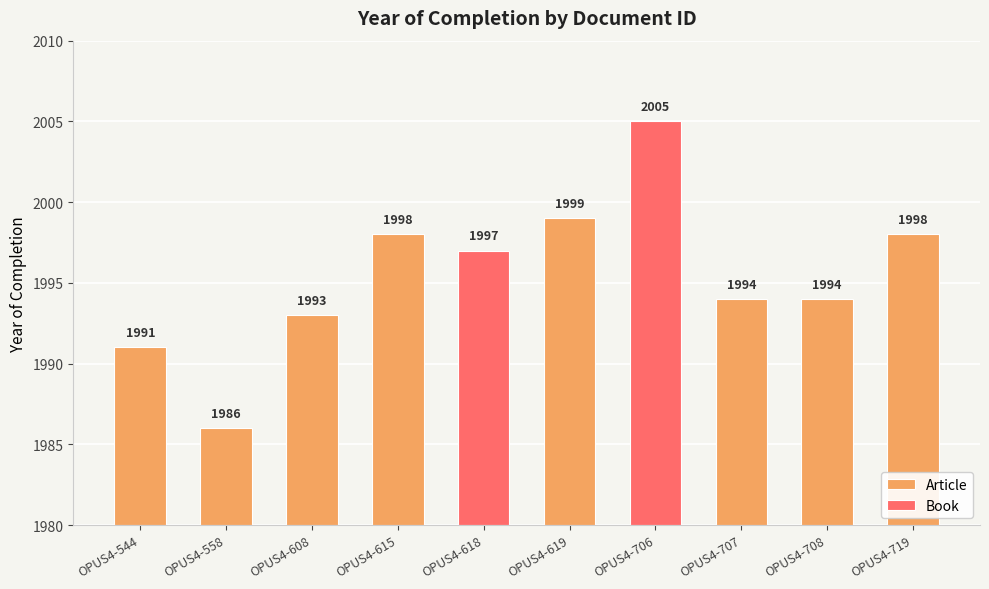

What is the sum of the values at OPUS4-615 and OPUS4-707?

3992